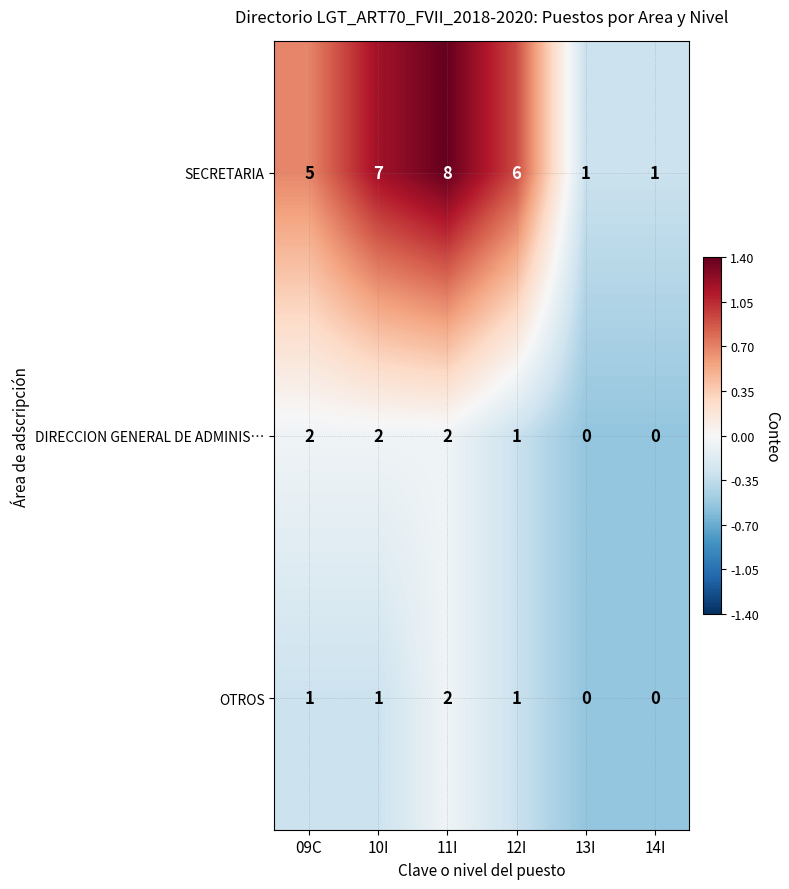

Rank the series at 10I from lowest to highest value.

OTROS, DIRECCION GENERAL DE ADMINIS…, SECRETARIA